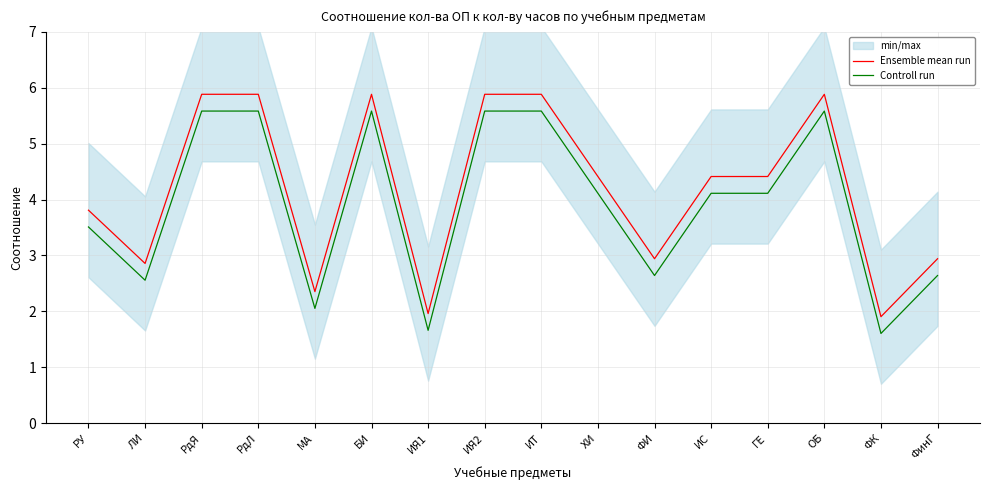

Does the chart have visible grid lines?

Yes